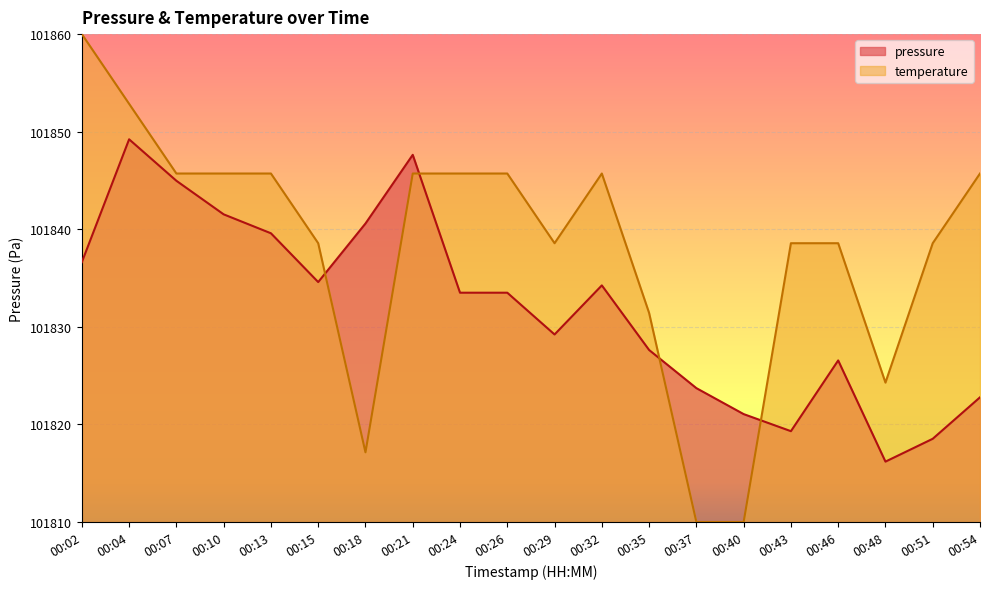

The value of temperature at 00:48 is 101824.3. True or false?

True